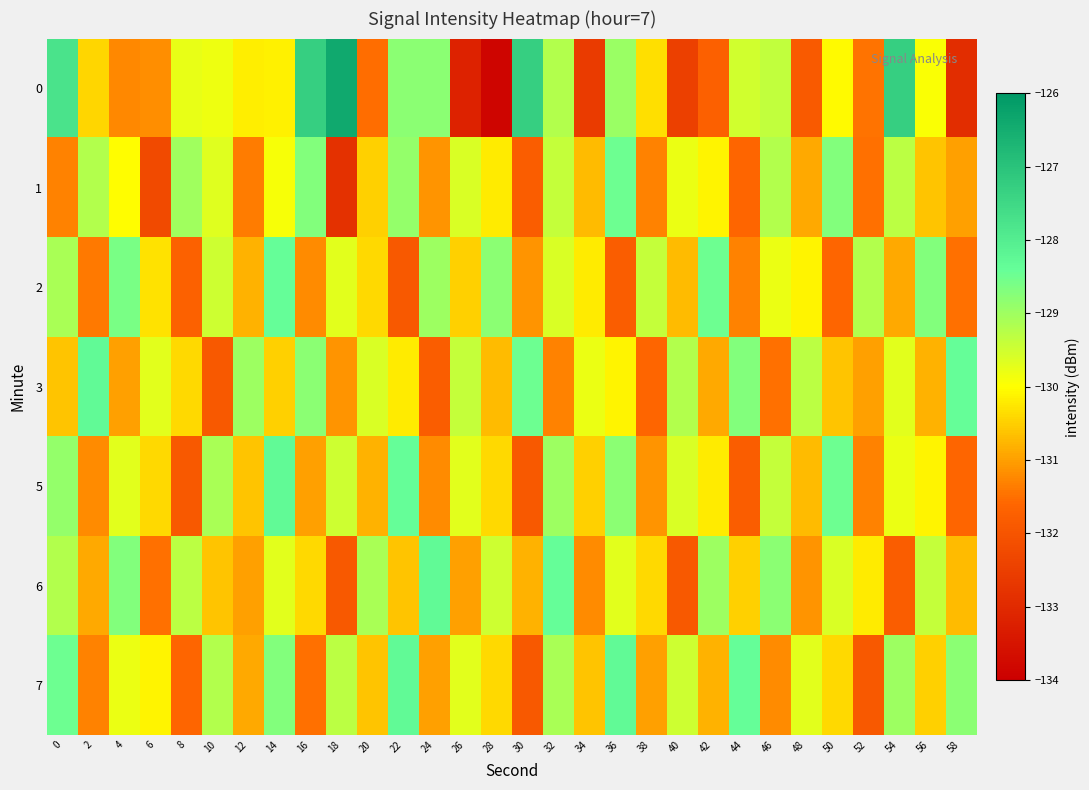

Which label corresponds to the largest value in the chart?

18